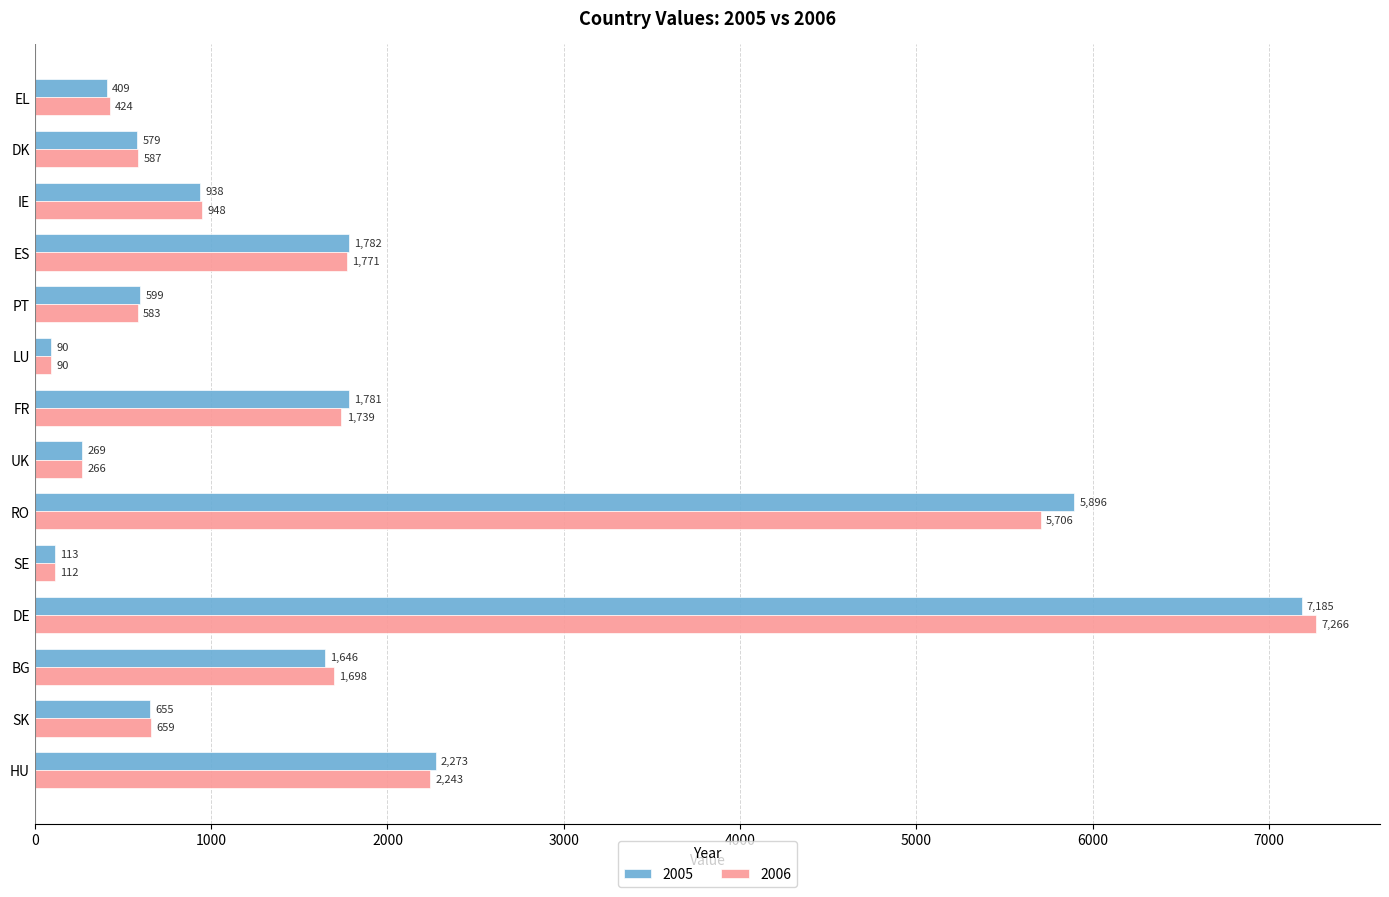

List the labels in order of 2006 value, largest first.

DE, RO, HU, ES, FR, BG, IE, SK, DK, PT, EL, UK, SE, LU